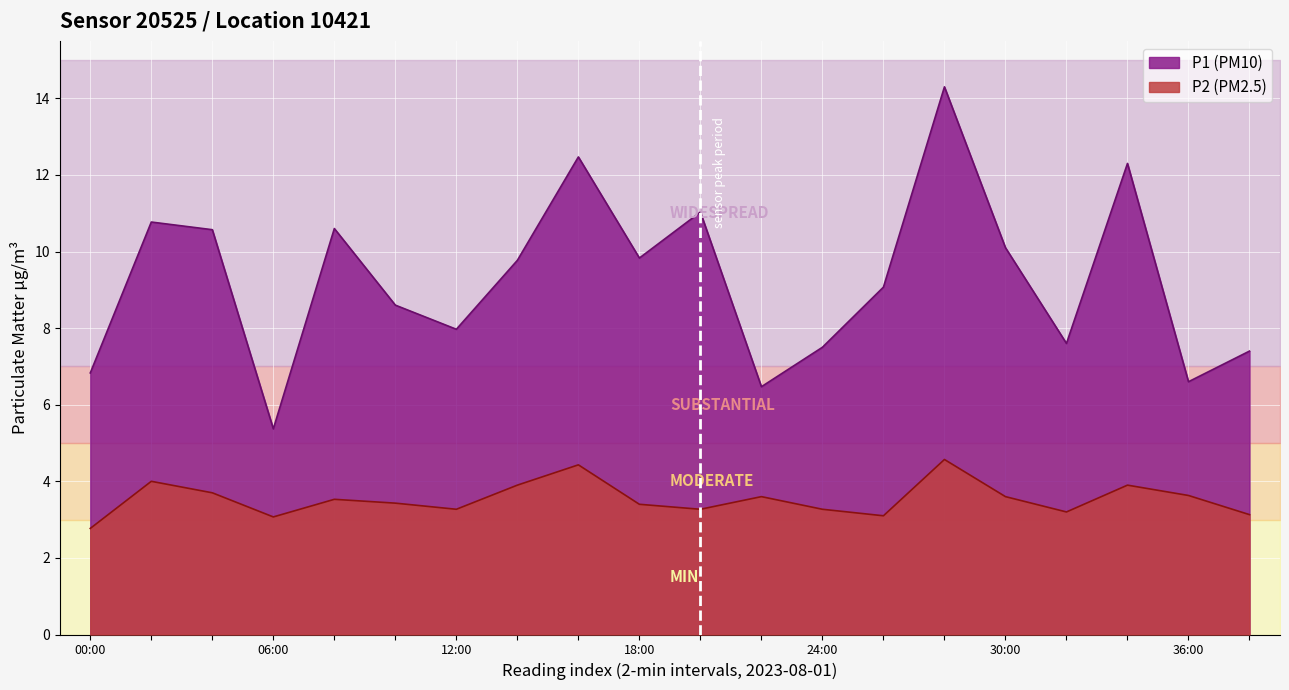

What is the difference between the maximum and second lowest values in the P2 series?

1.4